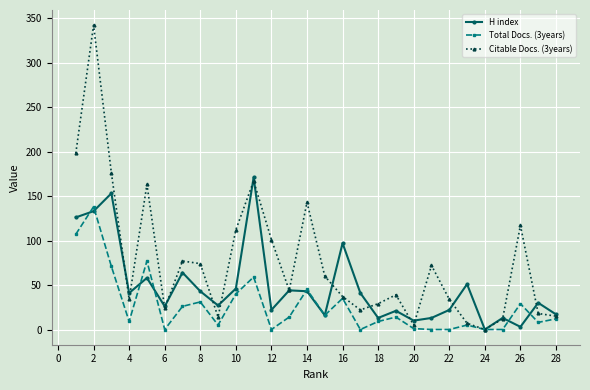

What is the difference between the maximum and minimum values in the Total Docs. (3years) series?

138